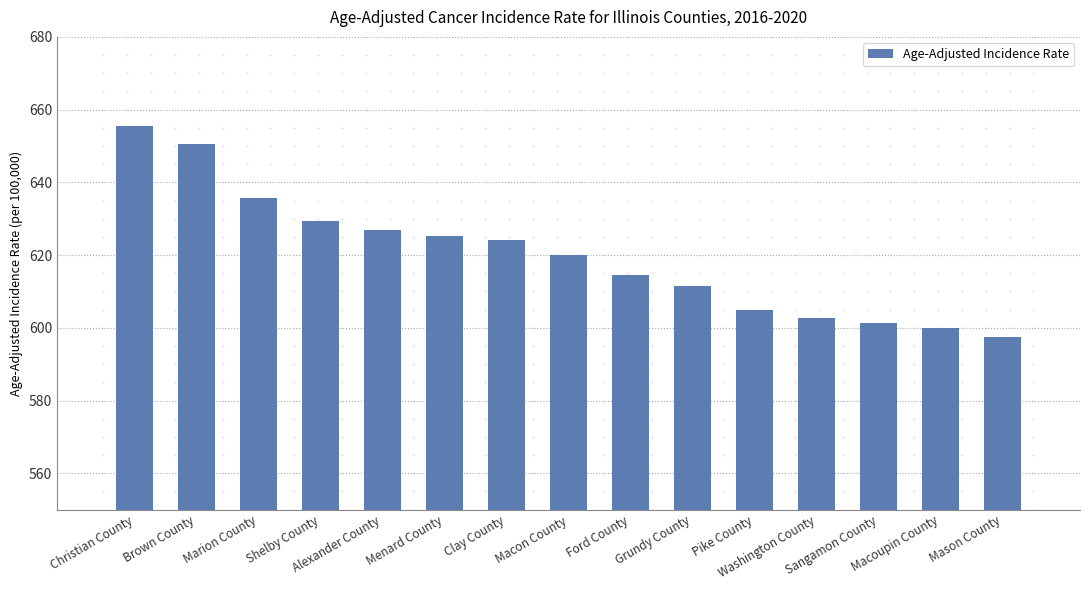

Reading left to right, transcribe all the data shown in this chart.

655.6	650.5	635.6	629.3	626.8	625.3	624.1	620.0	614.6	611.6	604.9	602.8	601.2	600.0	597.4